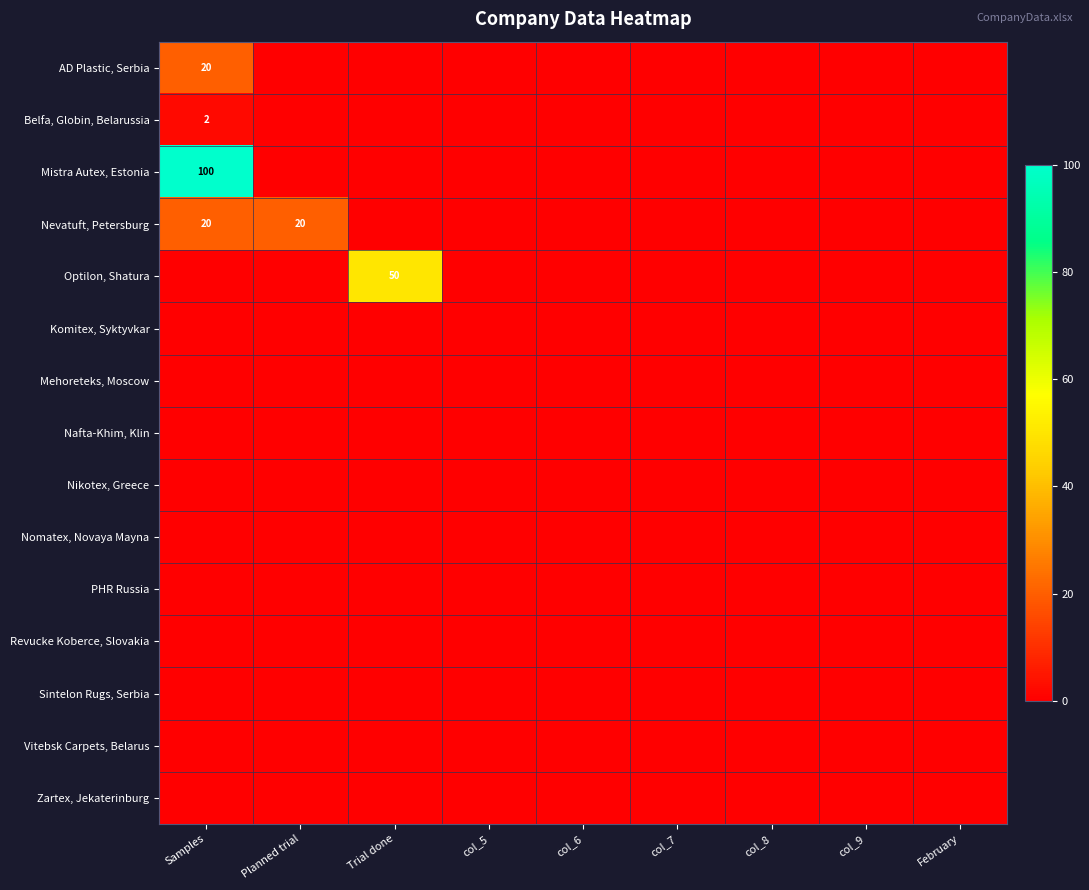

The value of Nevatuft, Petersburg at Samples is 20. True or false?

True